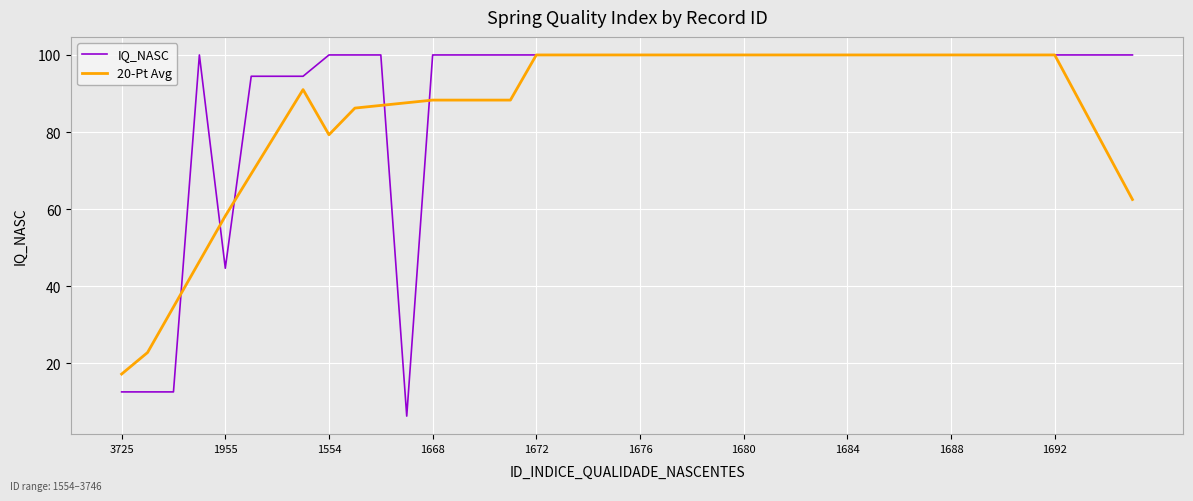

Which series has the widest spread of values?

IQ_NASC